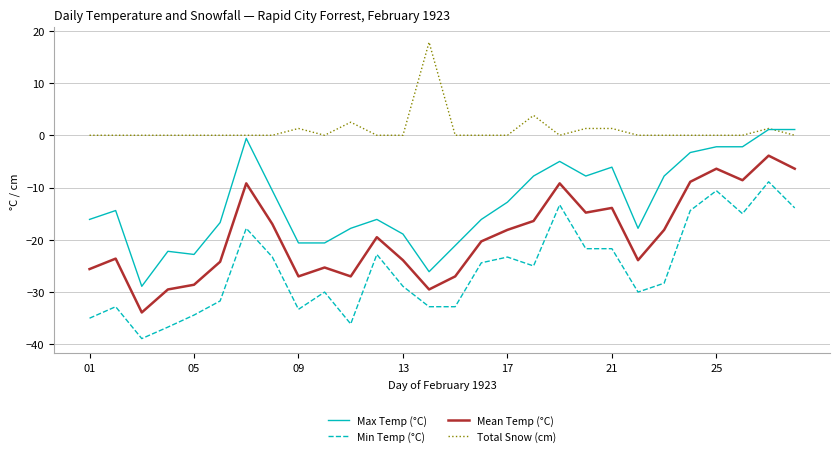

What is the smallest value displayed?

-38.9